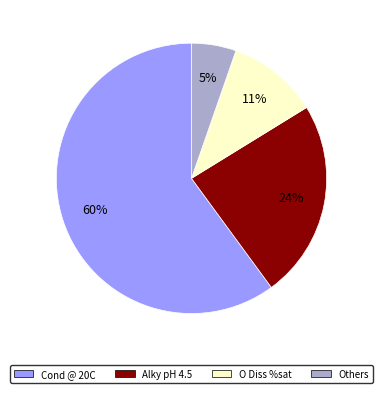

Is there a majority slice in this chart?

Yes